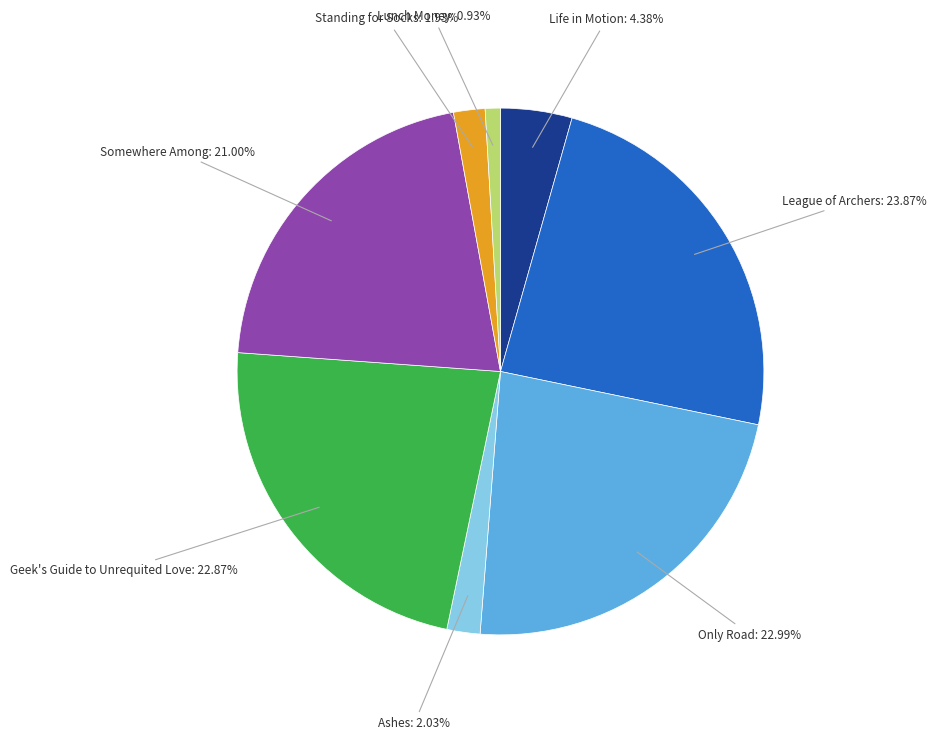

Which slice is the smallest?

Lunch Money